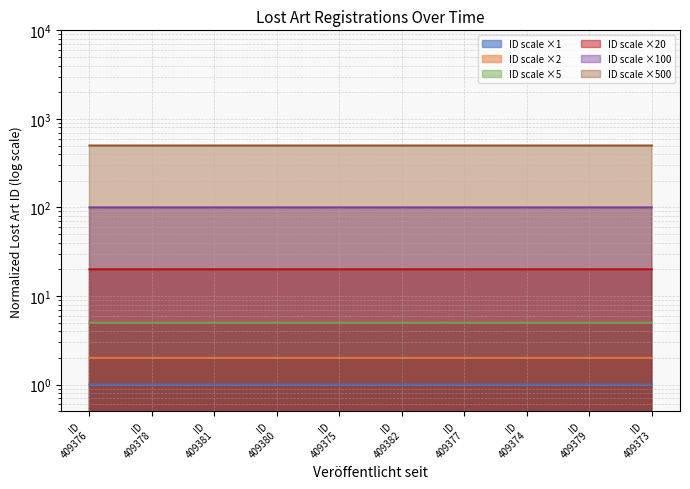

What is the minimum value shown in the chart?

1.0